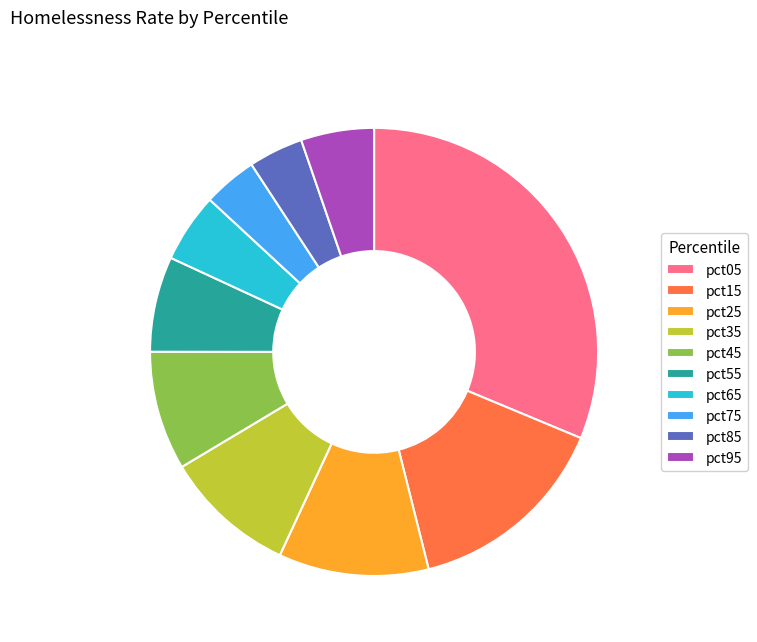

Approximately how many times larger is the value at pct95 compared to pct35?

0.6